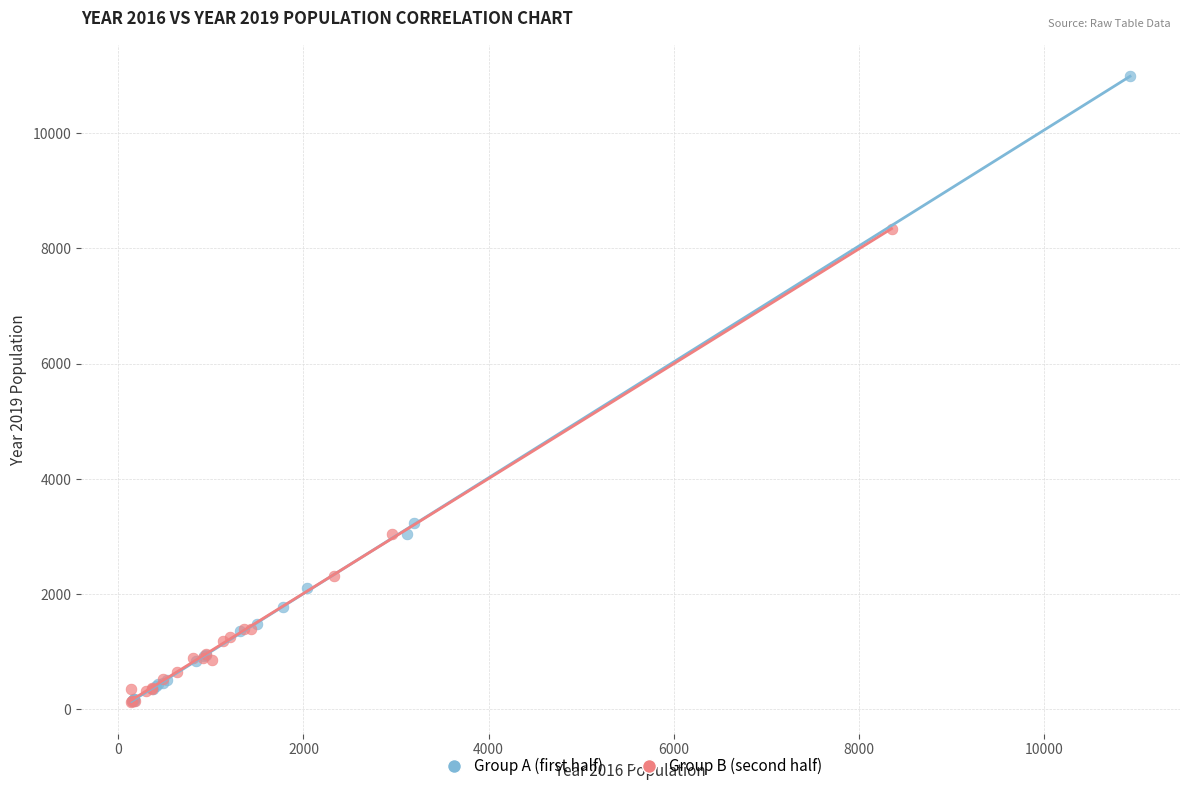

Which series reaches the maximum Y coordinate?

Group A (first half)